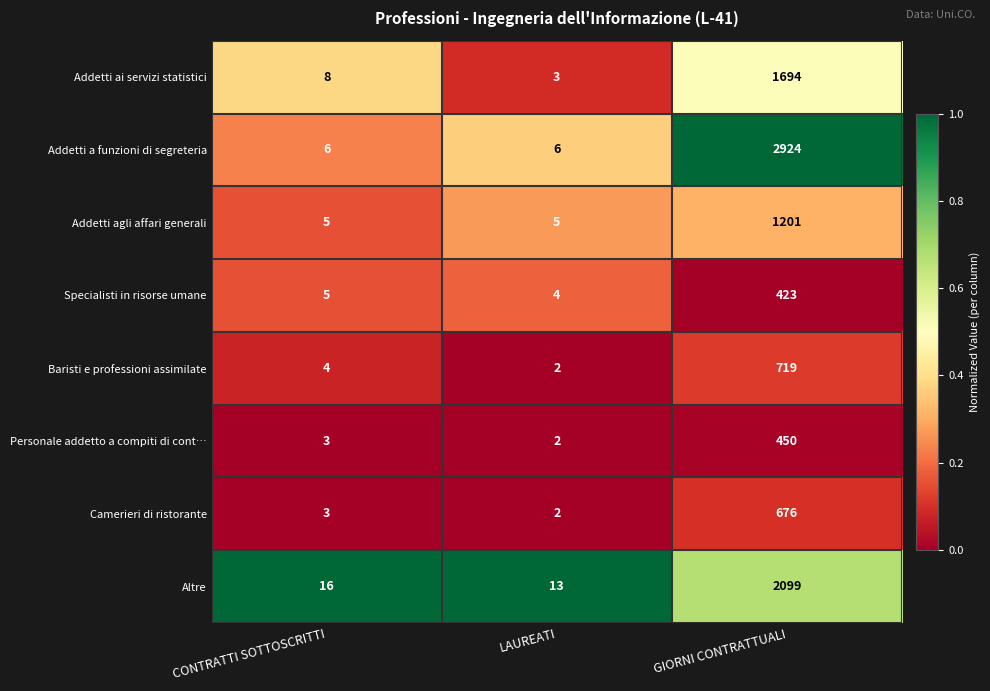

Which series has the largest total across all categories?

Addetti a funzioni di segreteria